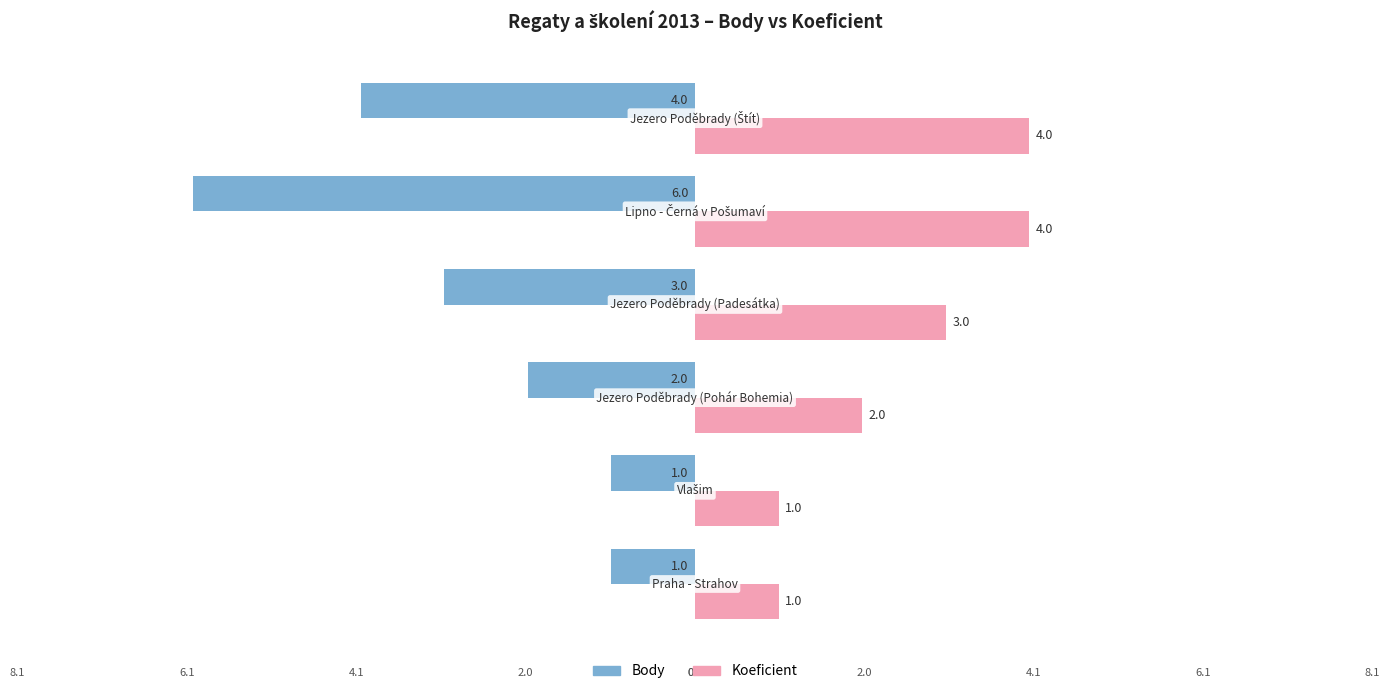

Rank the series by their maximum value, from highest to lowest.

Koeficient, Body